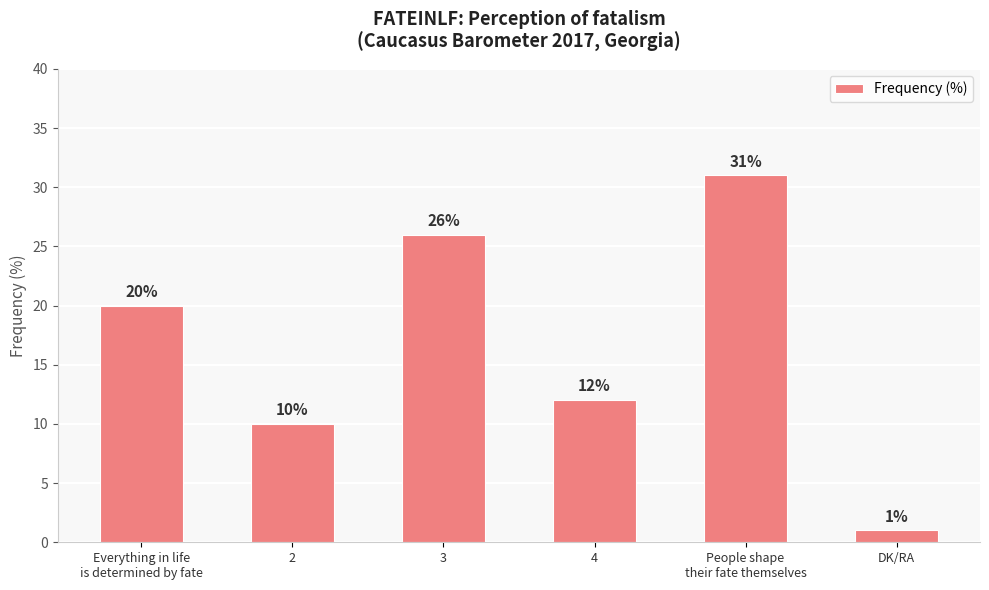

Reading right to left, extract all data points from this chart.

1	31	12	26	10	20